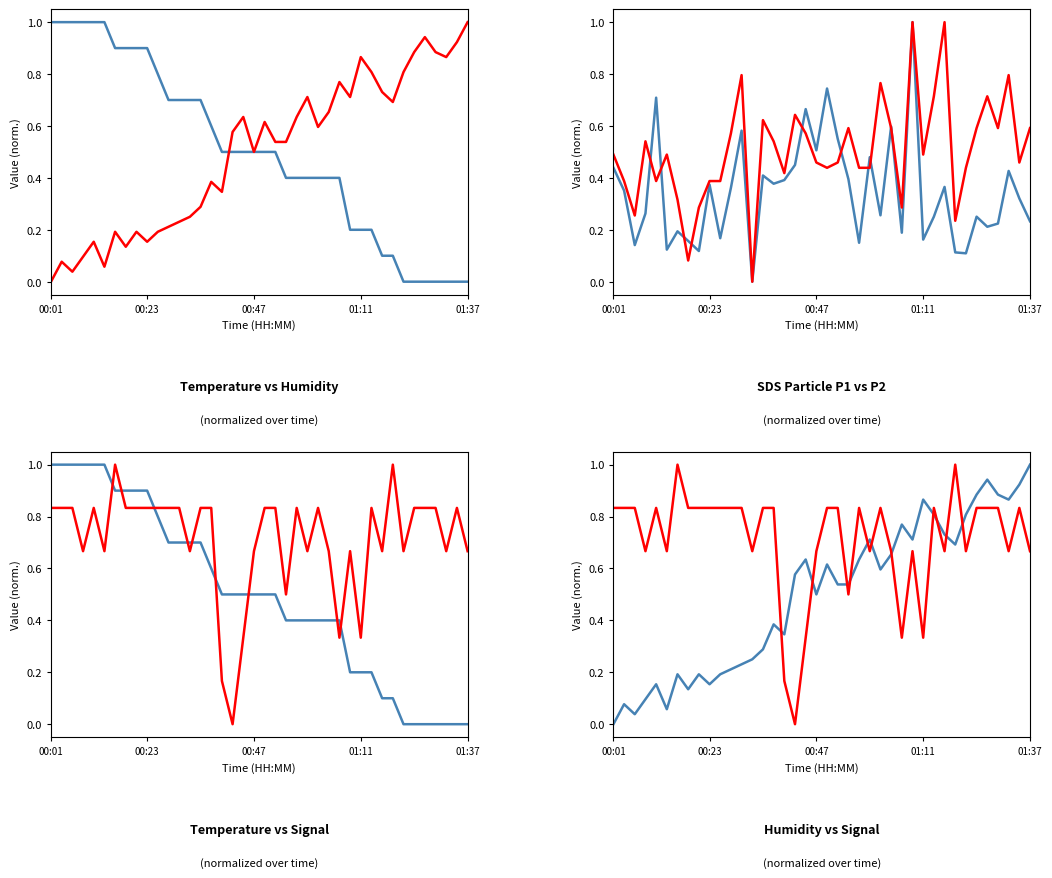

Is it true that Signal (norm.) equals 0.8 at 8?

True